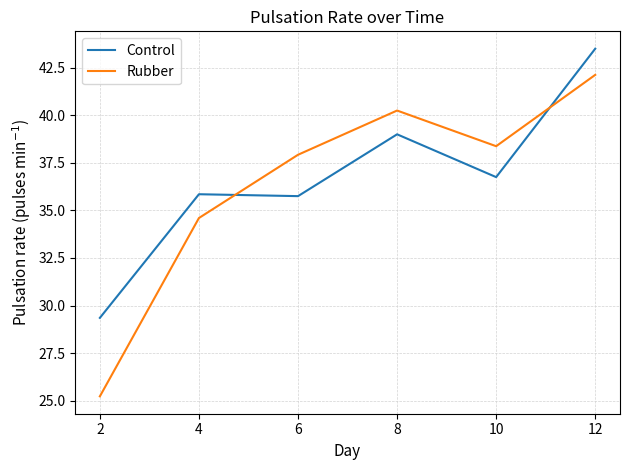

Which series has the widest spread of values?

Rubber